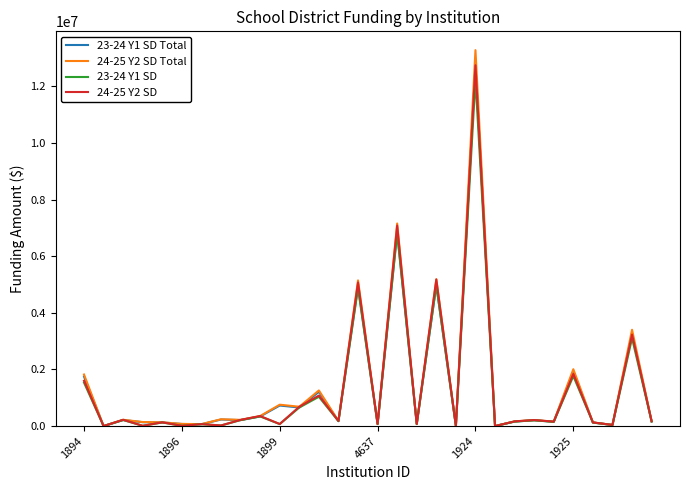

Which series has the largest range (max minus min)?

24-25 Y2 SD Total